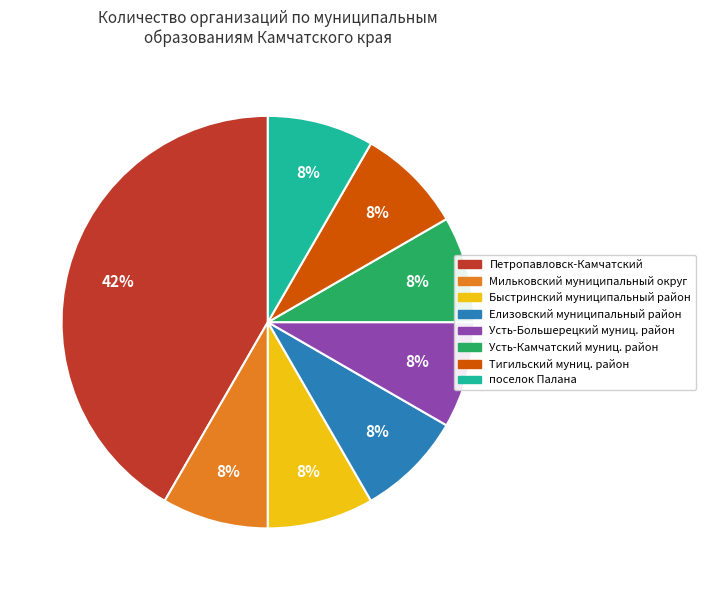

To the nearest percent, what is the average slice percentage?

12%